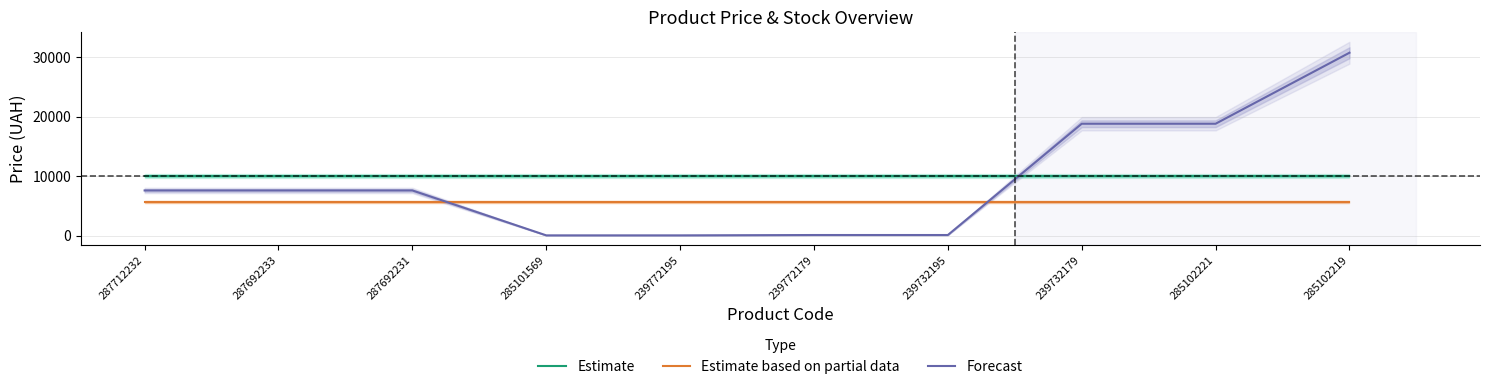

After their last crossing, which series has the higher values: Forecast or Estimate?

Forecast